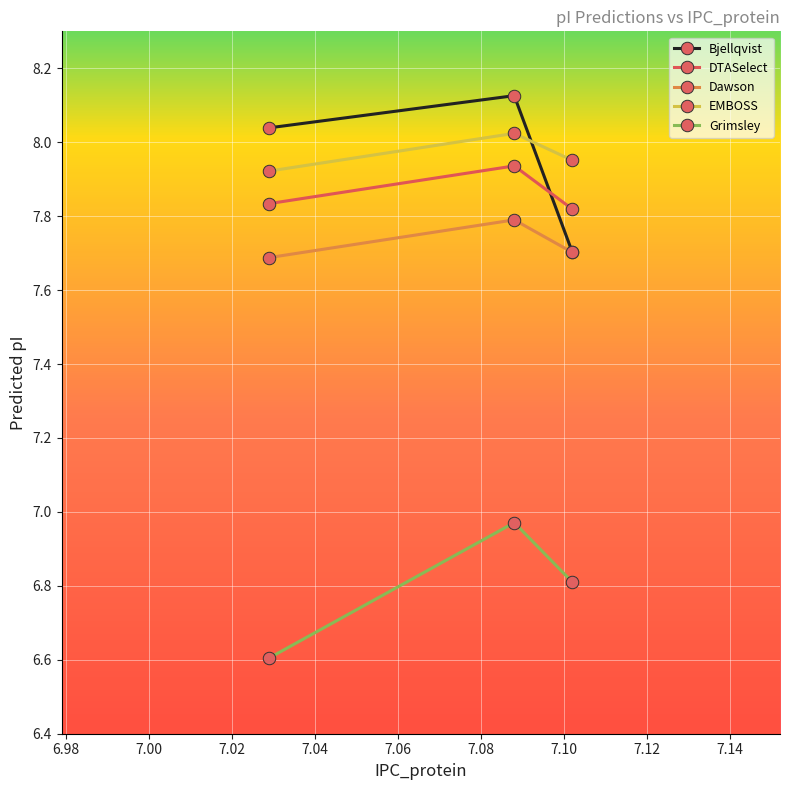

What is the value of the Dawson point at the 1st from the left?

7.7